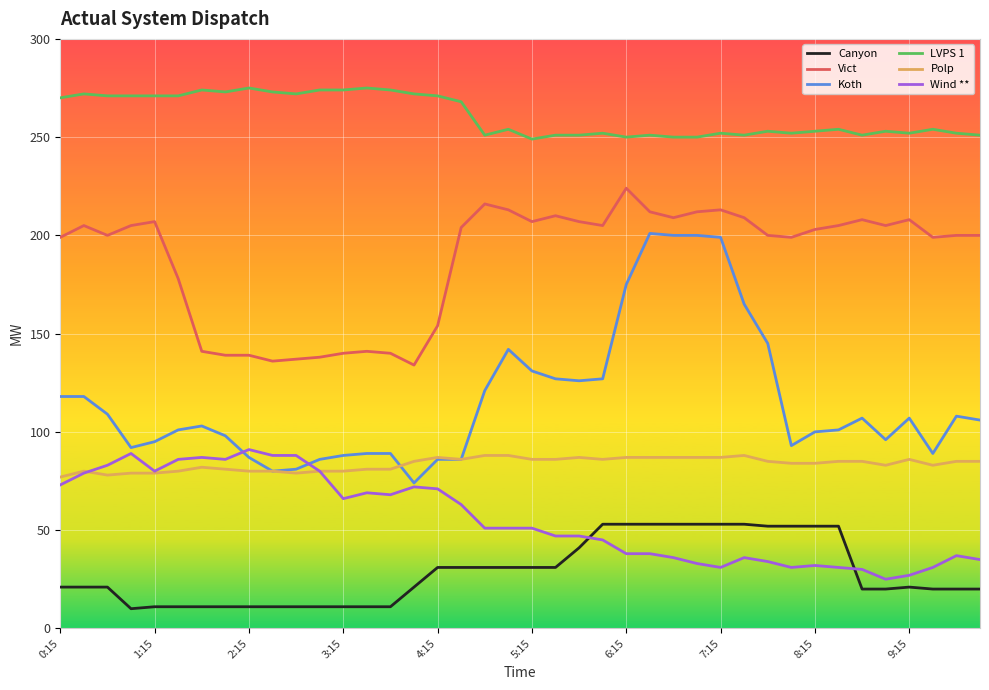

How many intersections are there between Wind ** and Canyon?

2